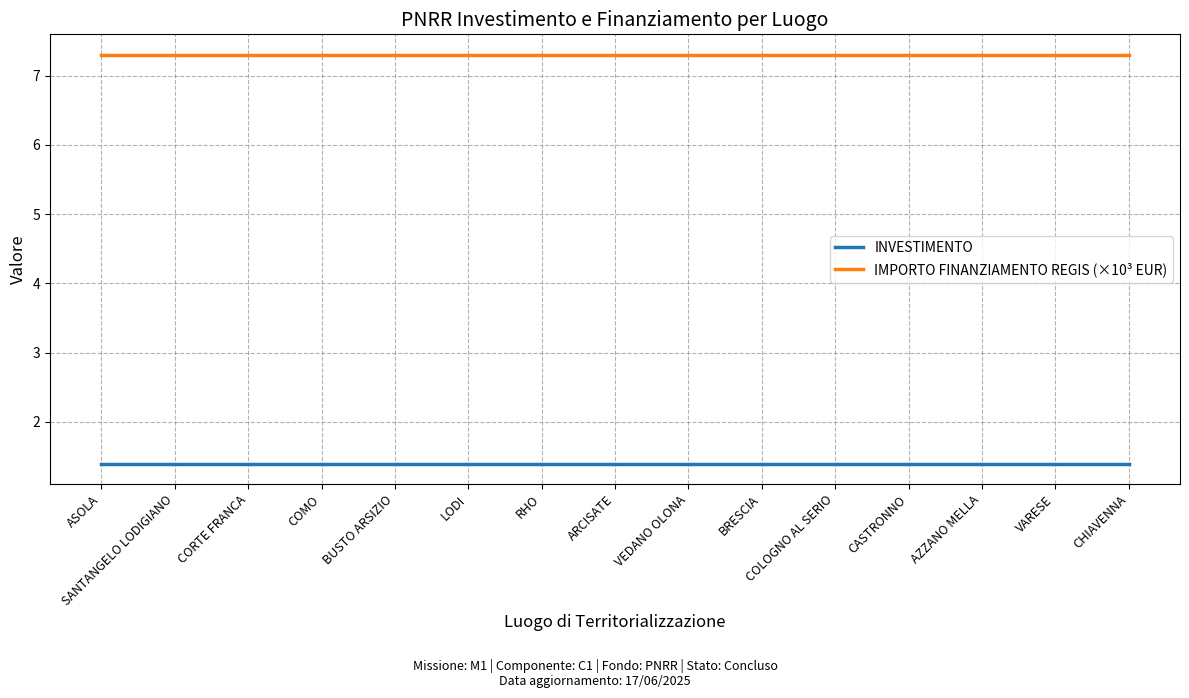

True or false: IMPORTO FINANZIAMENTO REGIS (×10³ EUR) and INVESTIMENTO cross at least once.

False